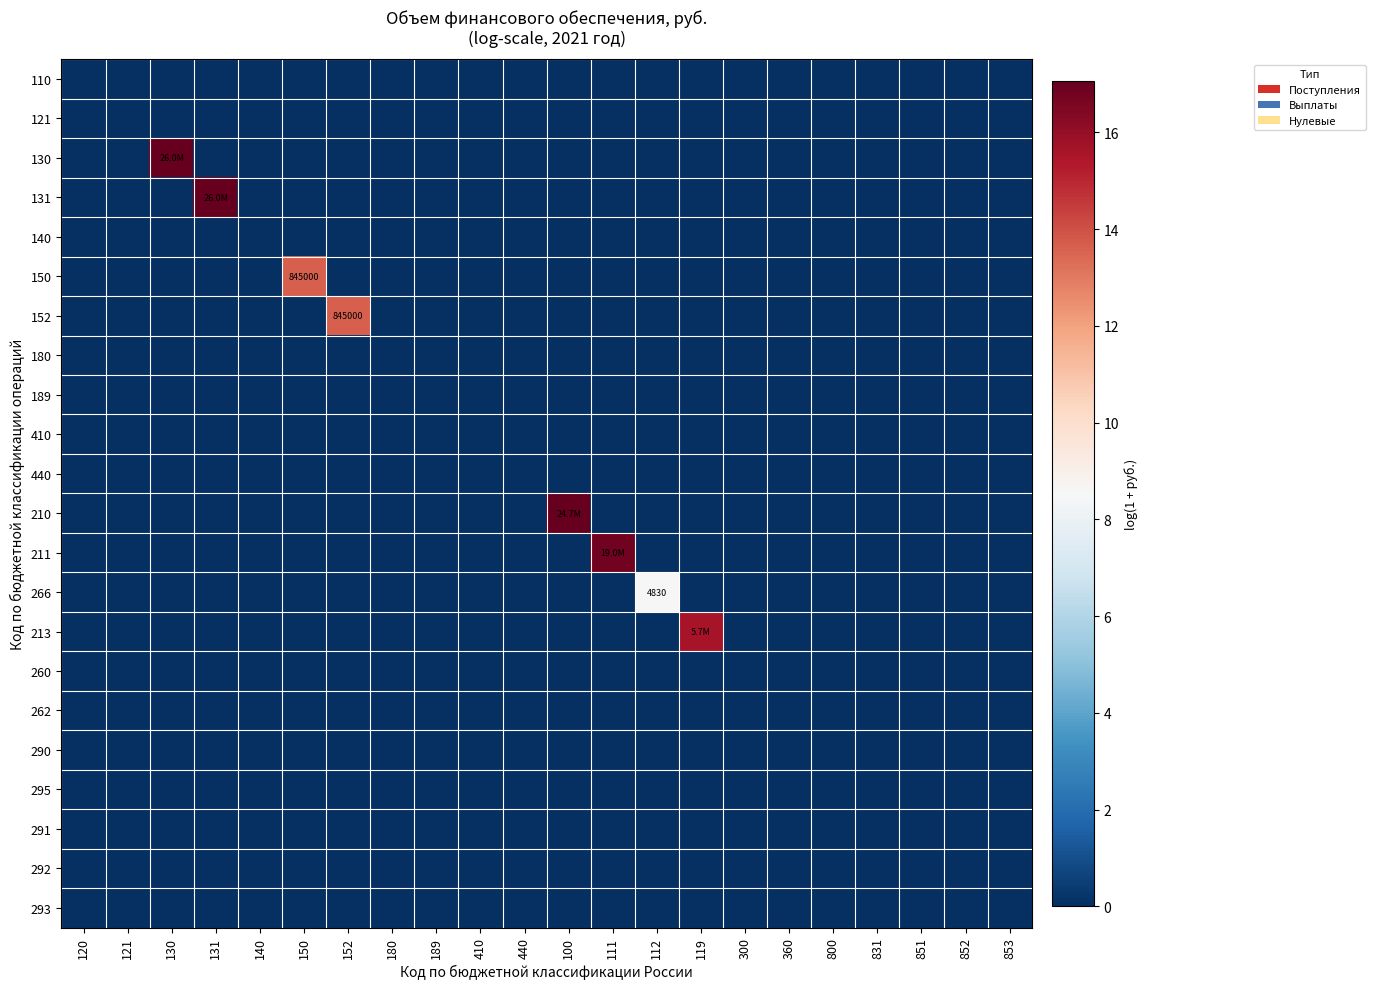

What is the total value across all series at 131?

17.1